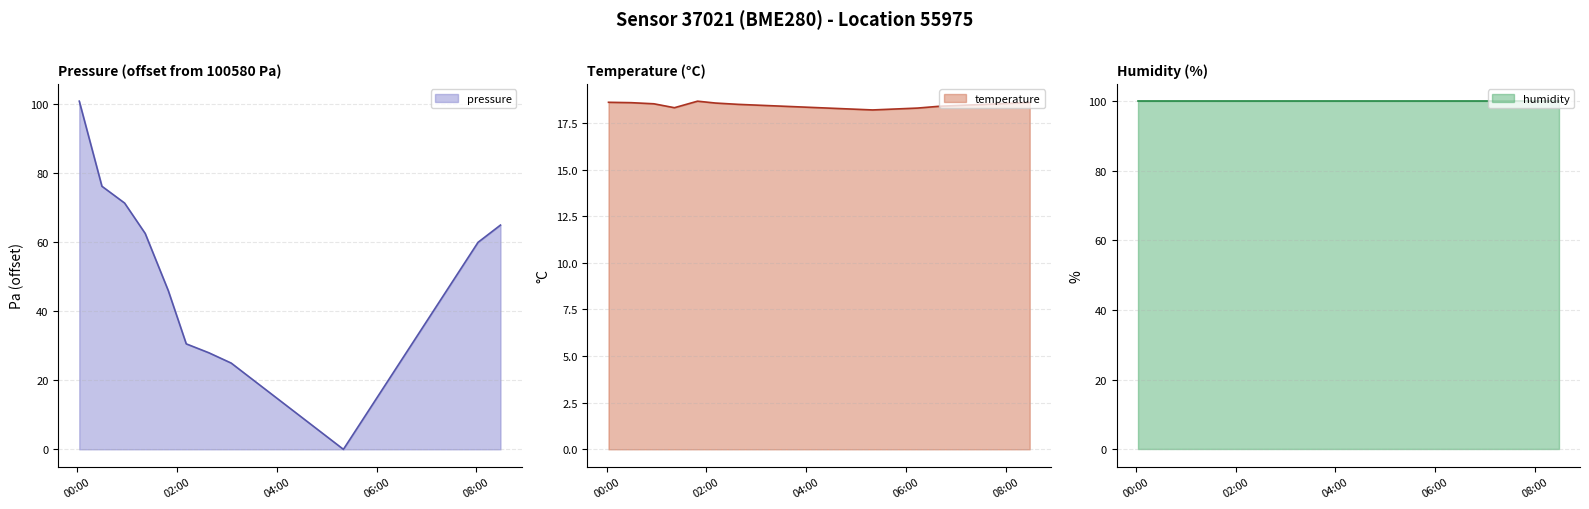

At which label is temperature closest to 18?

05:19